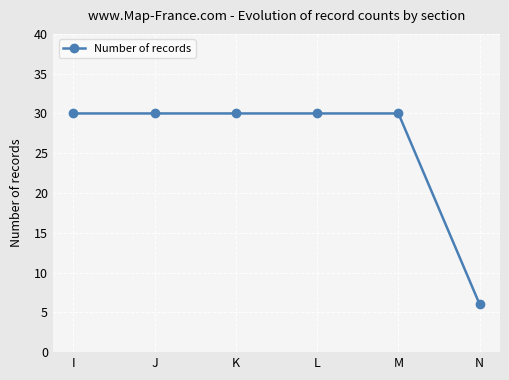

True or false: the data shows 48 at I.

False